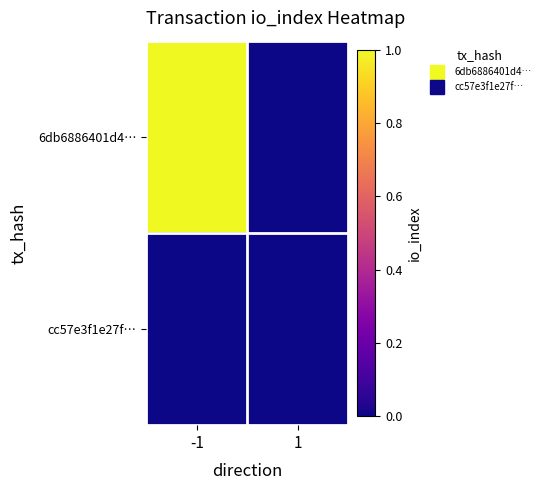

Reading right to left, extract all data points from this chart.

6db6886401d4…: 1=0	-1=1
cc57e3f1e27f…: 1=0	-1=0